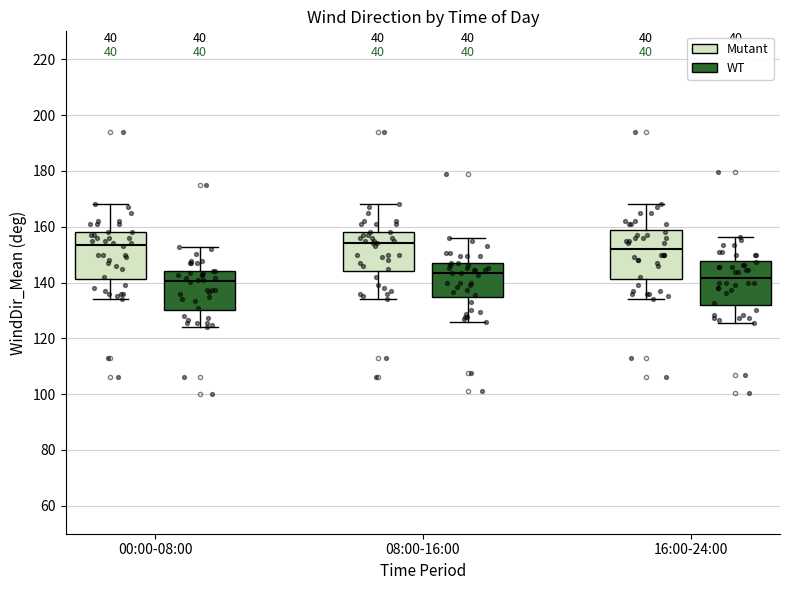

Reading left to right, transcribe this box plot: for each box, give where its median line is, the range the box spans, and where its two whiskers end, as read against the y-axis. The values are not printed on the chart, so give them approximately, as read against the axis.

00:00-08:00 (Mutant): median 154, box 142 to 158, whiskers 134 to 168
00:00-08:00 (WT): median 140, box 130 to 144, whiskers 124 to 152
08:00-16:00 (Mutant): median 154, box 144 to 158, whiskers 134 to 168
08:00-16:00 (WT): median 144, box 134 to 148, whiskers 126 to 156
16:00-24:00 (Mutant): median 152, box 142 to 158, whiskers 134 to 168
16:00-24:00 (WT): median 142, box 132 to 148, whiskers 126 to 156